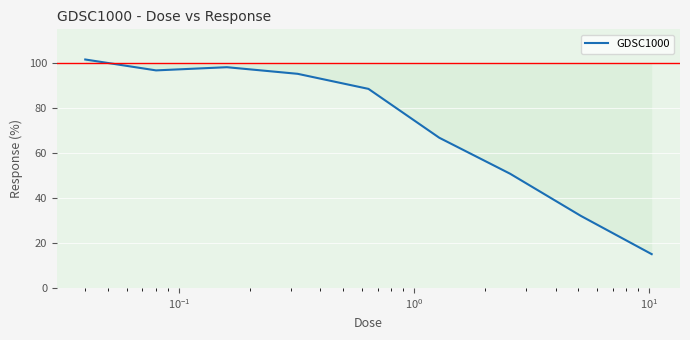

What is the maximum value shown in the chart?

101.6